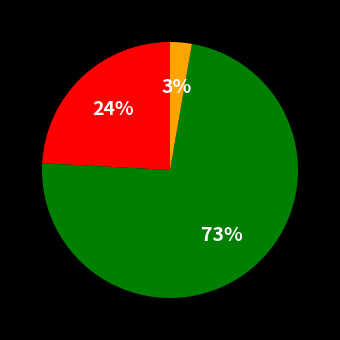

Is there any slice that represents more than half of the pie?

Yes